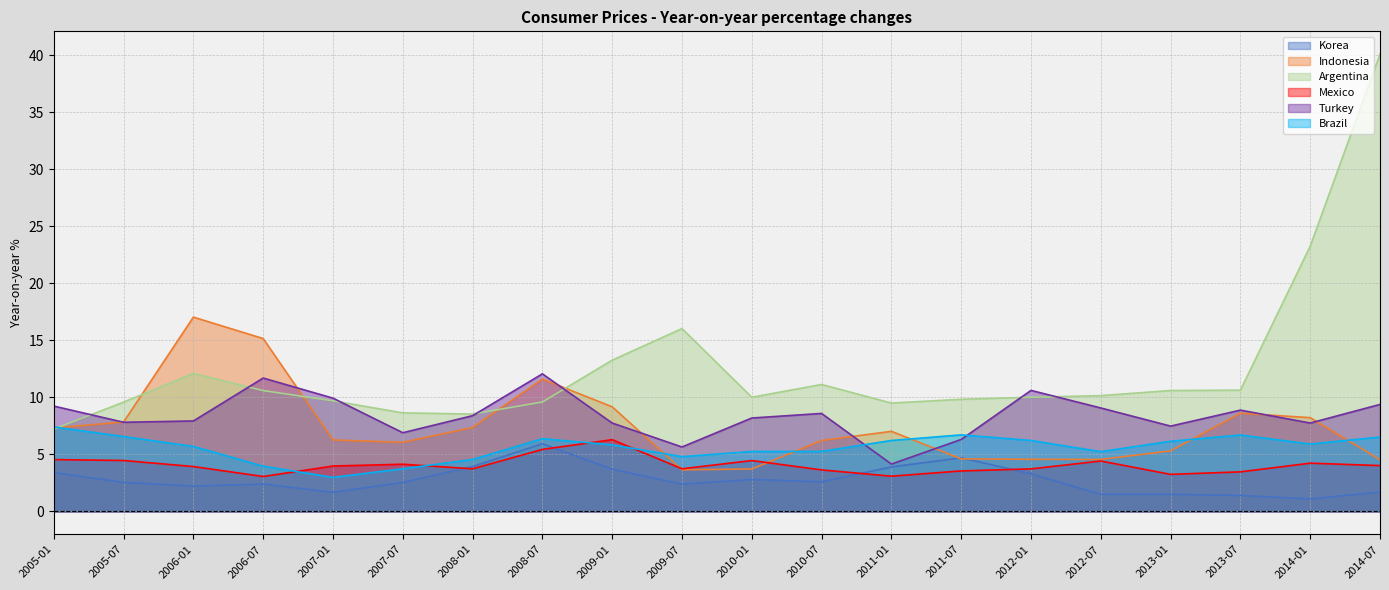

Is it true that Korea equals 0.9 at 2008-01?

False